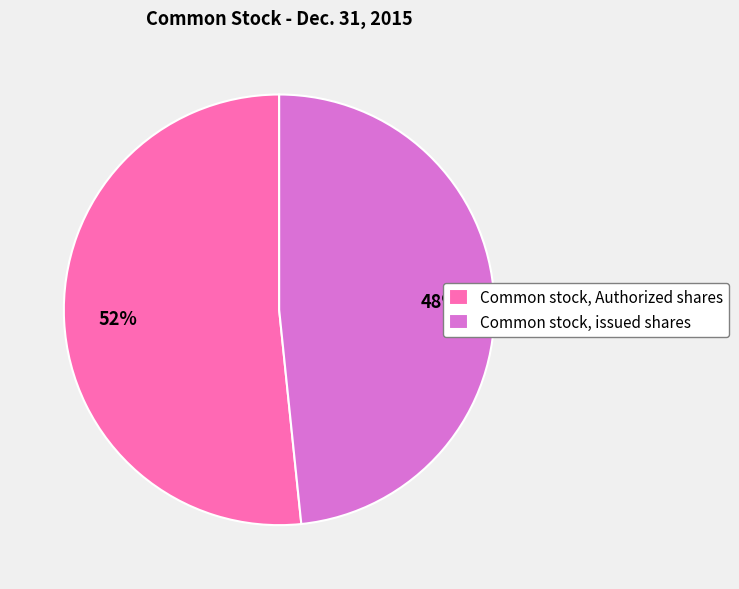

Approximately how many times larger is the value at Common stock, issued shares compared to Common stock, Authorized shares?

0.9